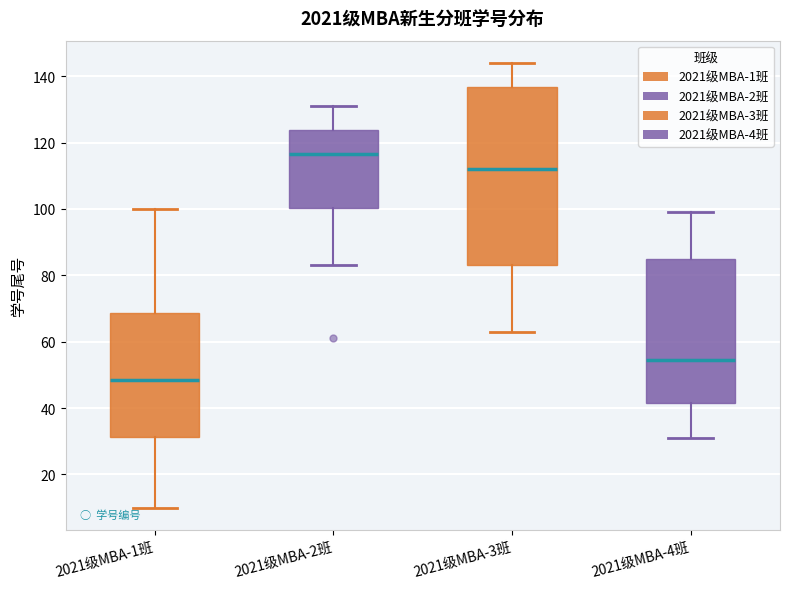

Reading left to right, transcribe this box plot: for each box, give where its median line is, the range the box spans, and where its two whiskers end, as read against the y-axis. The values are not printed on the chart, so give them approximately, as read against the axis.

2021级MBA-1班: median 48, box 32 to 68, whiskers 10 to 100
2021级MBA-2班: median 116, box 100 to 124, whiskers 84 to 132
2021级MBA-3班: median 112, box 84 to 136, whiskers 64 to 144
2021级MBA-4班: median 54, box 42 to 86, whiskers 32 to 100